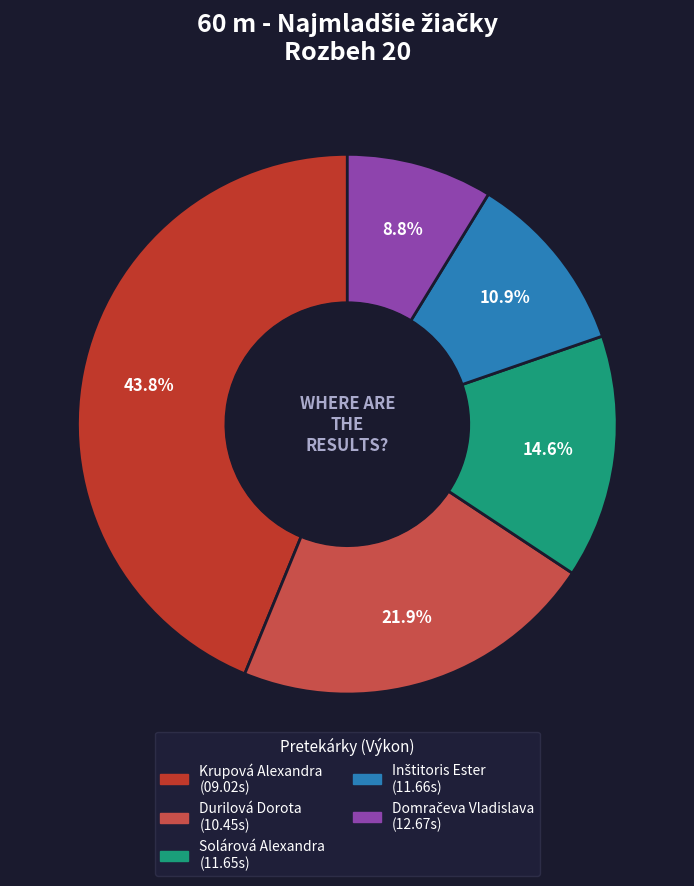

Combined, what portion of the pie is Durilová Dorota and Solárová Alexandra?

36.5%